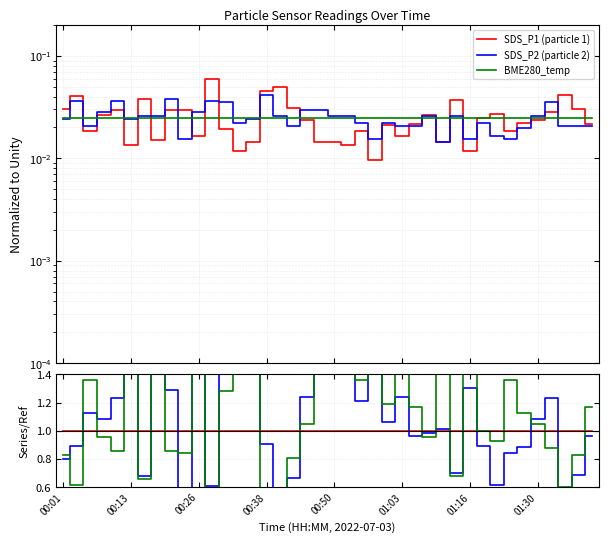

Which series ends up on top after the final intersection of BME280_temperature and SDS_P2?

BME280_temperature